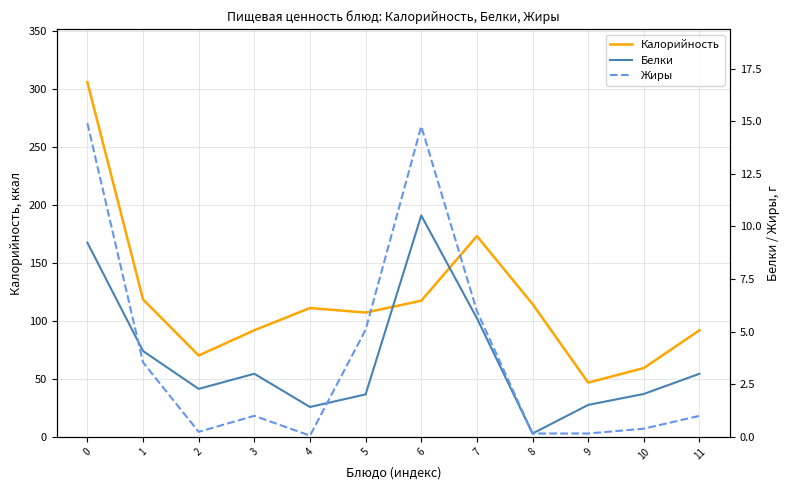

What is the difference between the maximum and second lowest values in the Калорийность series?

246.6